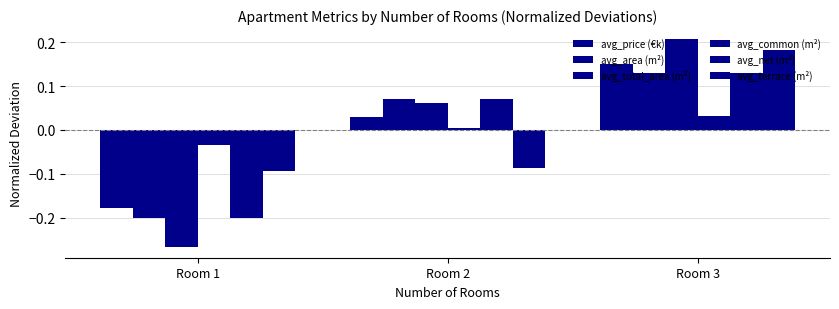

Reading left to right, transcribe all the data shown in this chart.

avg_price (€k): Room 1=-0.2	Room 2=0.0	Room 3=0.1
avg_area (m²): Room 1=-0.2	Room 2=0.1	Room 3=0.1
avg_total_area (m²): Room 1=-0.3	Room 2=0.1	Room 3=0.2
avg_common (m²): Room 1=-0.0	Room 2=0.0	Room 3=0.0
avg_net (m²): Room 1=-0.2	Room 2=0.1	Room 3=0.1
avg_terrace (m²): Room 1=-0.1	Room 2=-0.1	Room 3=0.2